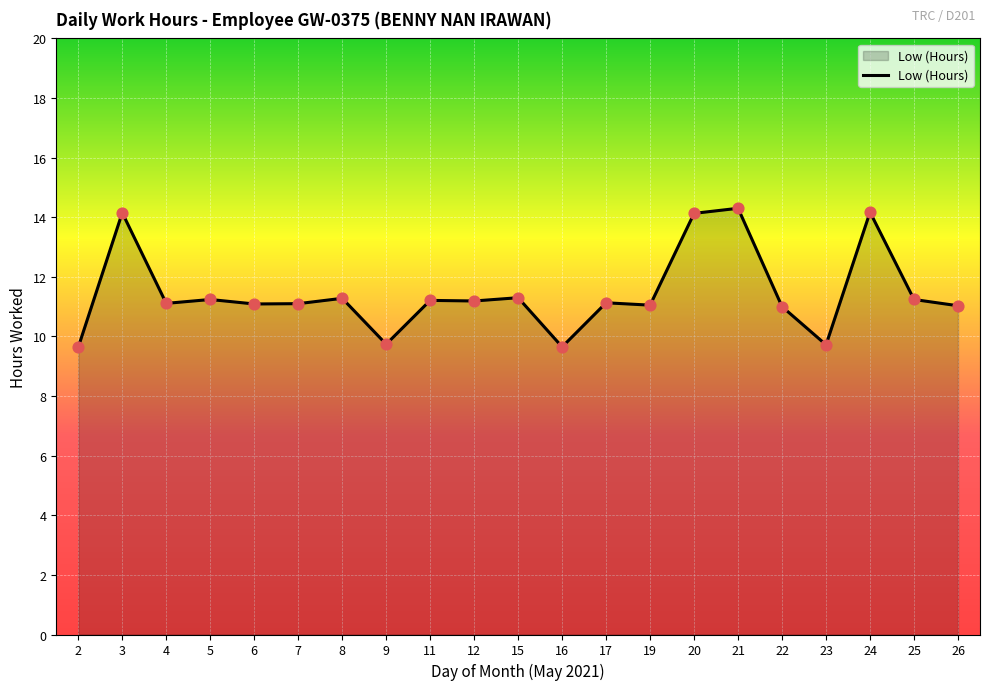

What is the change in value from 5 to 21?

+3.1